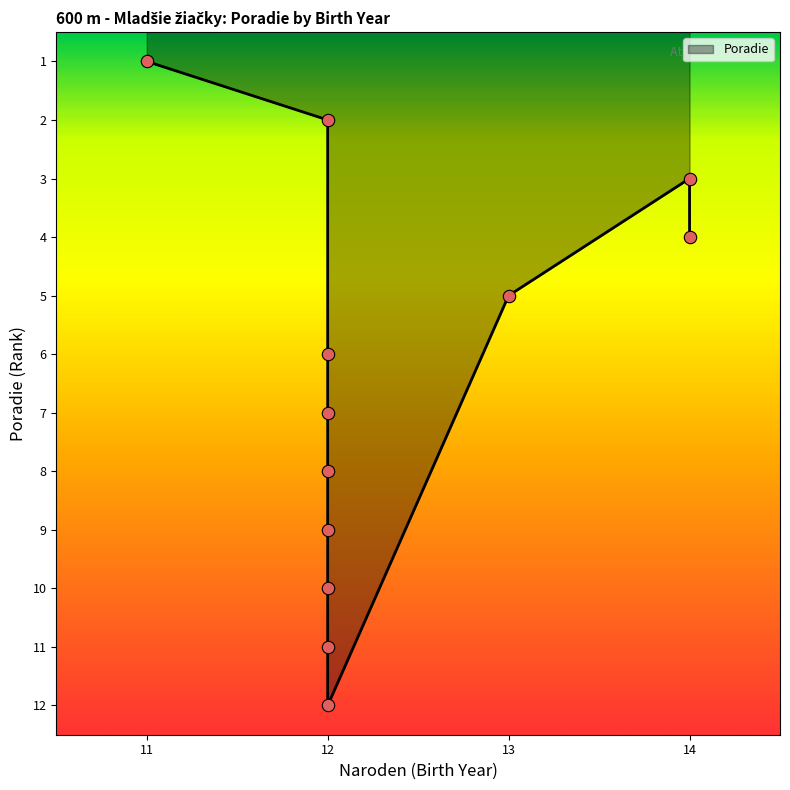

What is the change in value from 12 to 12?

+6